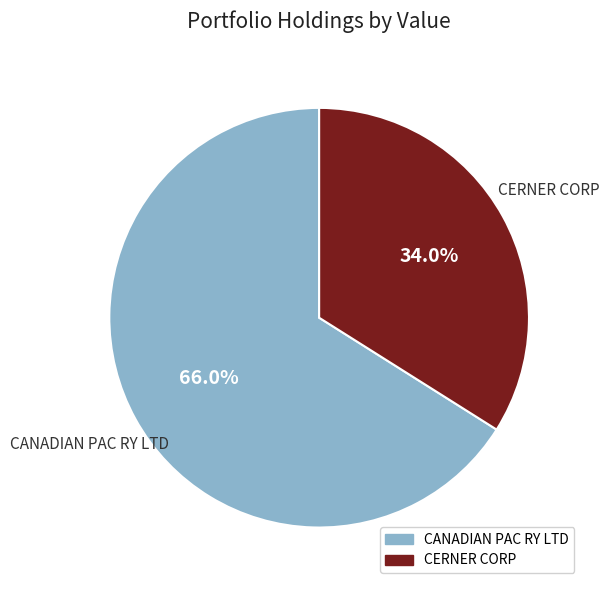

Which slice is the smallest?

CERNER CORP